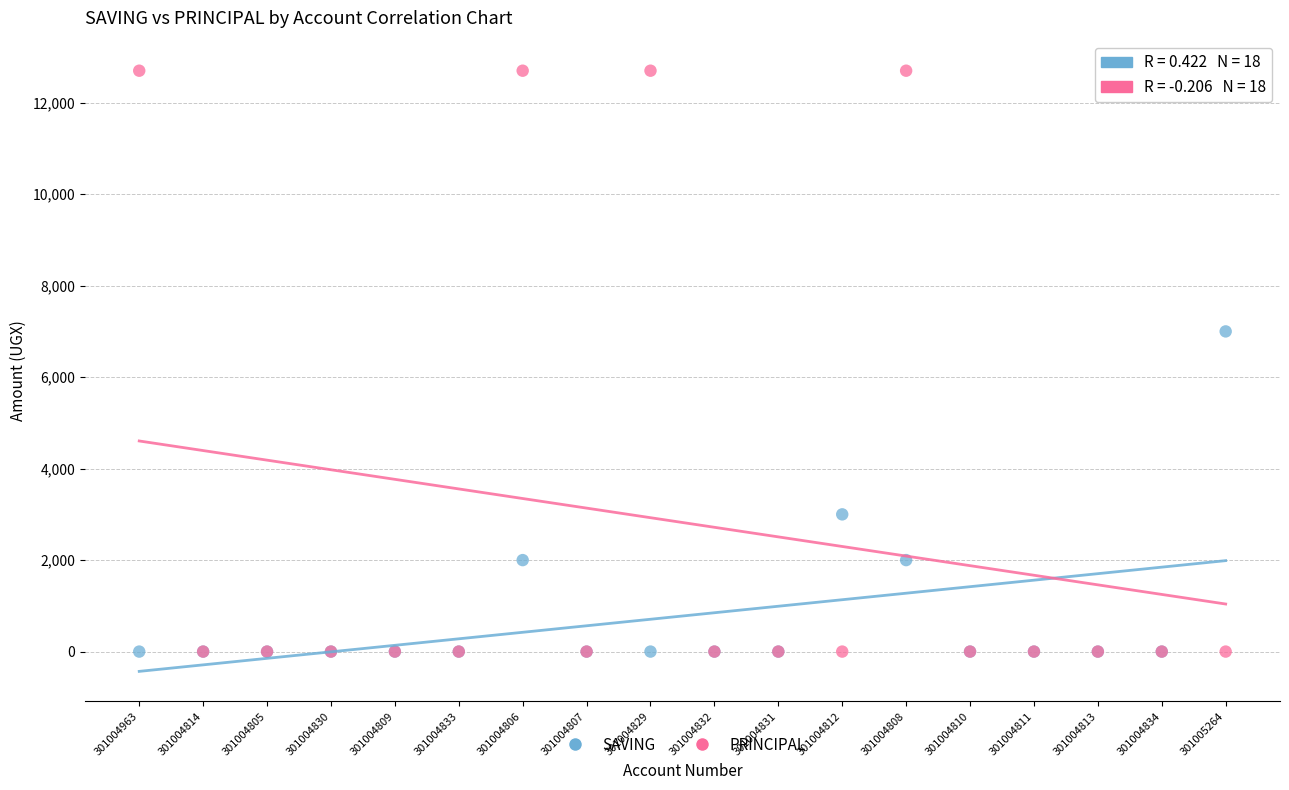

Which series has the largest Y range (max minus min)?

PRINCIPAL